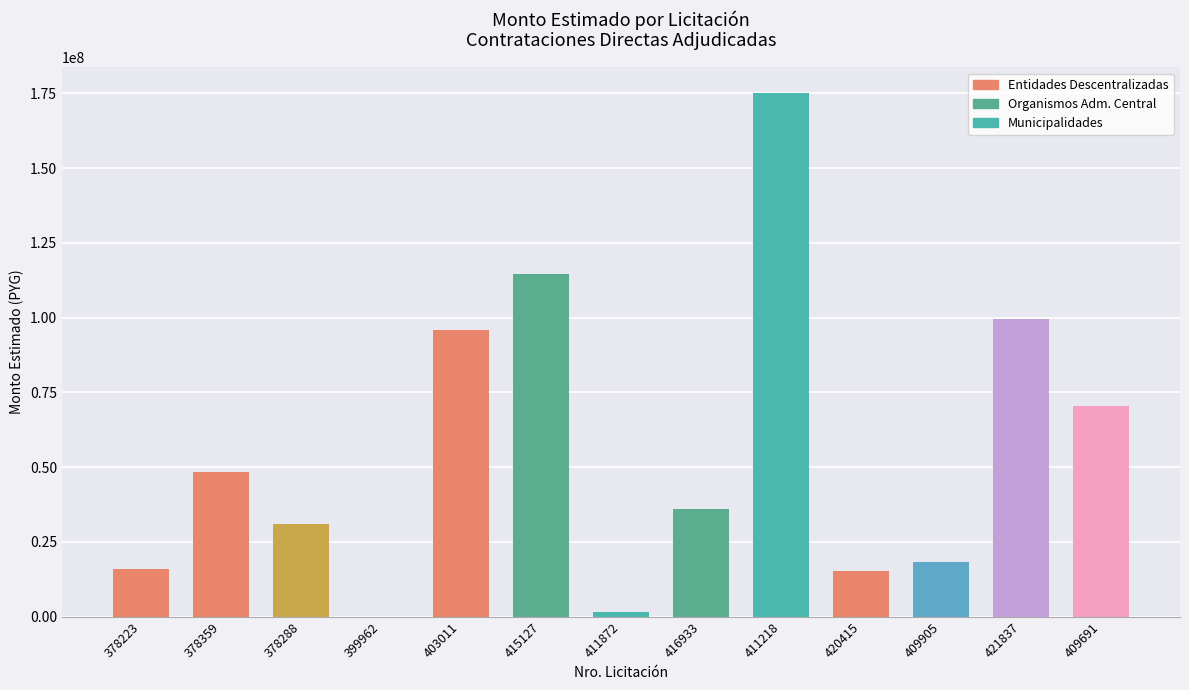

What is the change in value from 415127 to 421837?

-15133000